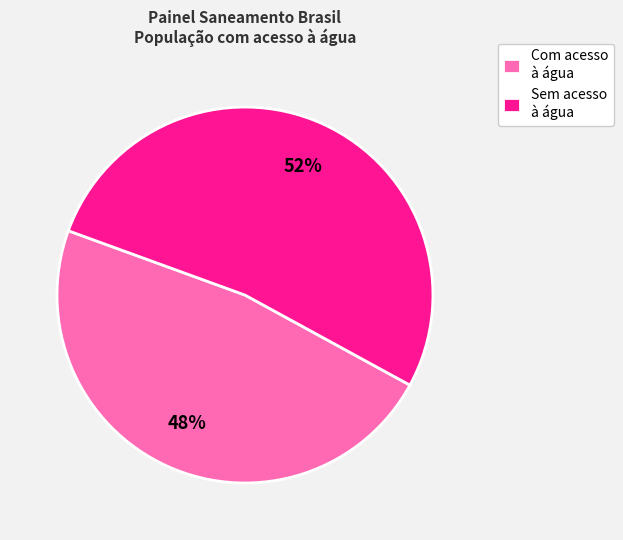

To the nearest percent, what percentage of the pie is Com acesso à água?

48%